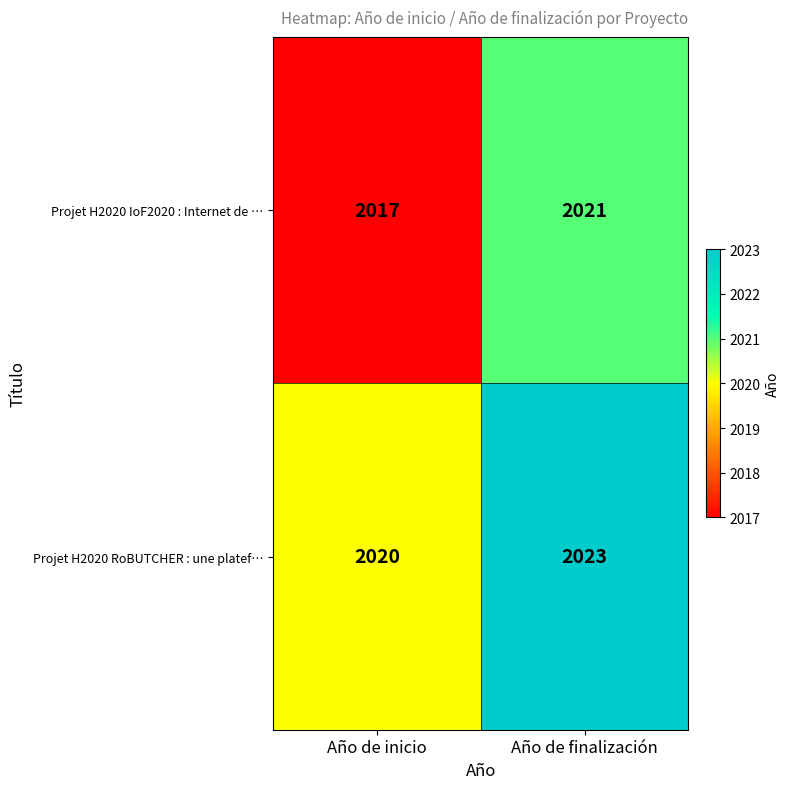

How many values in the Projet H2020 IoF2020 : Internet de … series are below 2021?

1